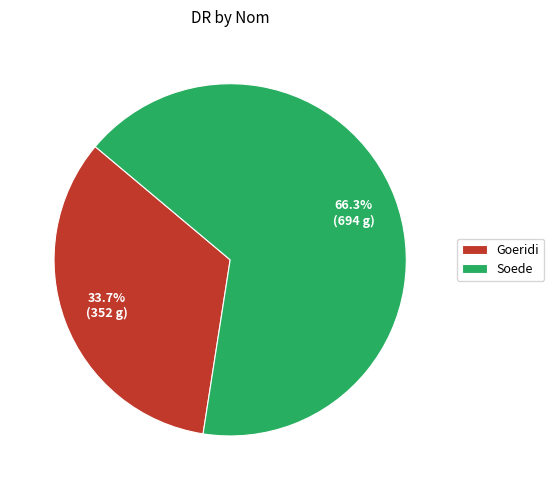

Which slice is the smallest?

Goeridi